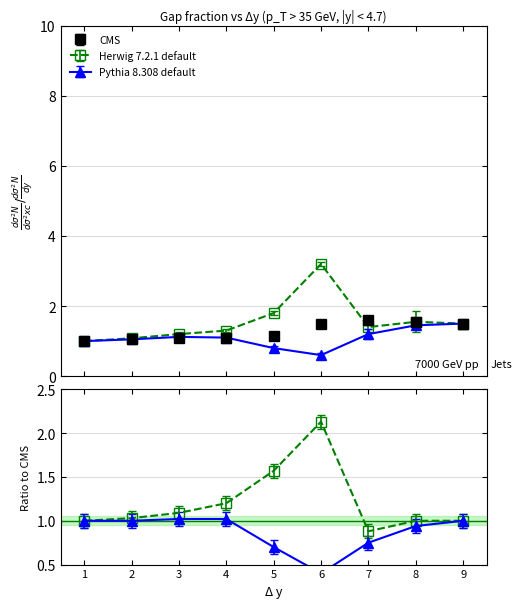

Reading left to right, what are all the values shown in this chart?

CMS: 1.0	1.1	1.1	1.1	1.1	1.5	1.6	1.6	1.5
Herwig 7.2.1 default: 1.0	1.1	1.2	1.3	1.8	3.2	1.4	1.6	1.5
Pythia 8.308 default: 1.0	1.1	1.1	1.1	0.8	0.6	1.2	1.4	1.5